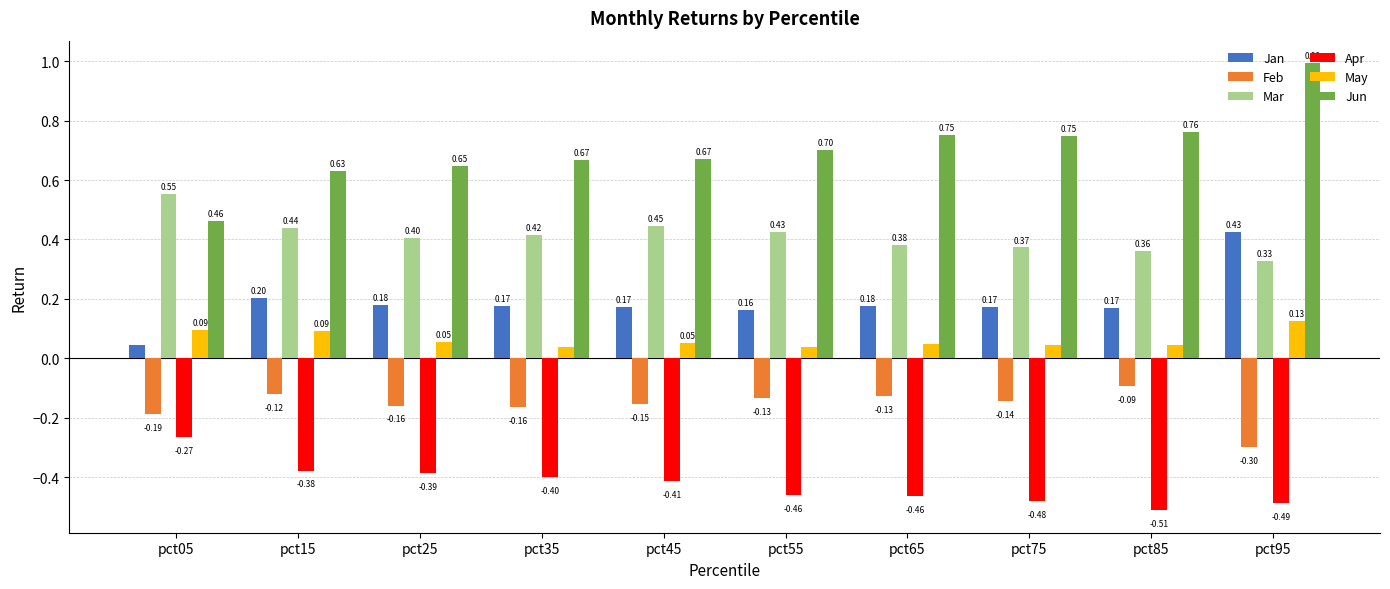

Which series changed the most between pct05 and pct95?

Jun